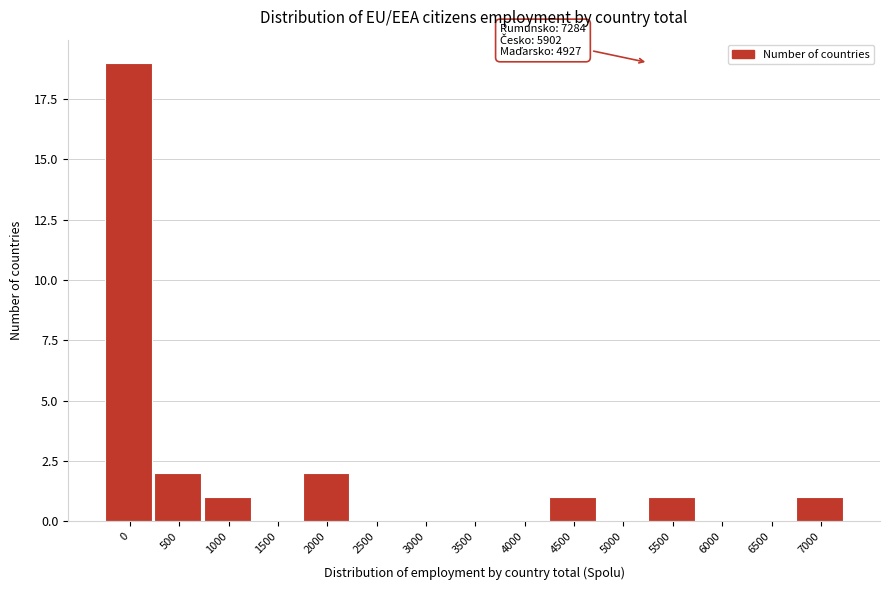

Reading left to right, transcribe all the data shown in this chart.

0=19	500=2	1000=1	1500=0	2000=2	2500=0	3000=0	3500=0	4000=0	4500=1	5000=0	5500=1	6000=0	6500=0	7000=1